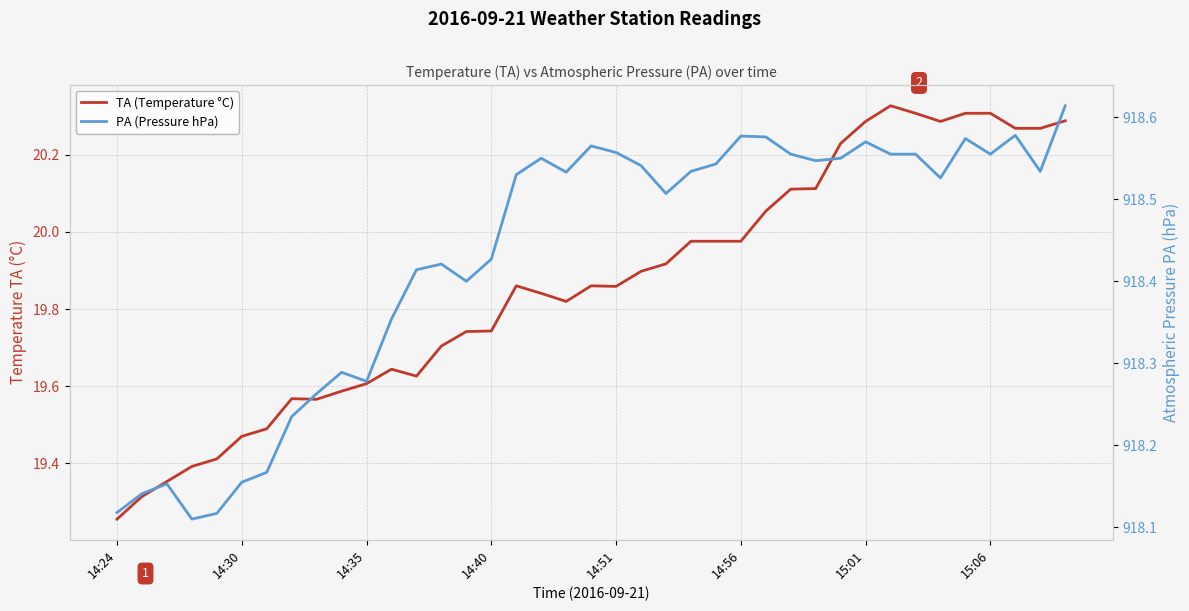

What is the greatest value displayed?

918.6